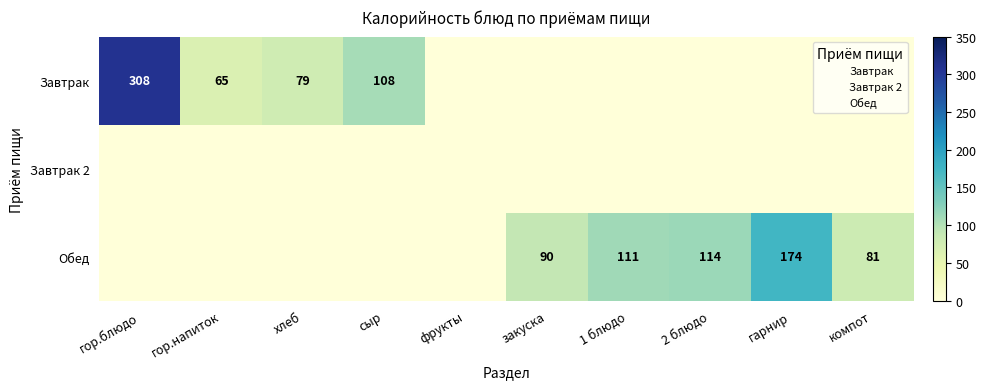

At гор.блюдо, list the series in order from largest to smallest.

Завтрак, Завтрак 2, Обед